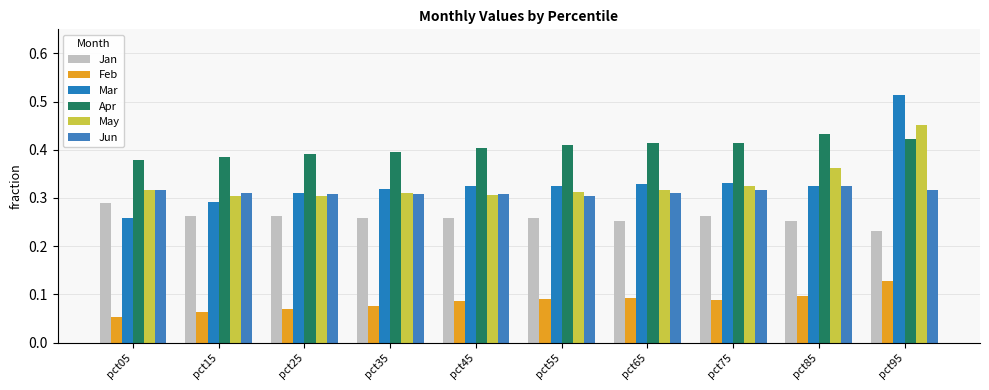

What is the difference between the maximum and minimum values in the Feb series?

0.1